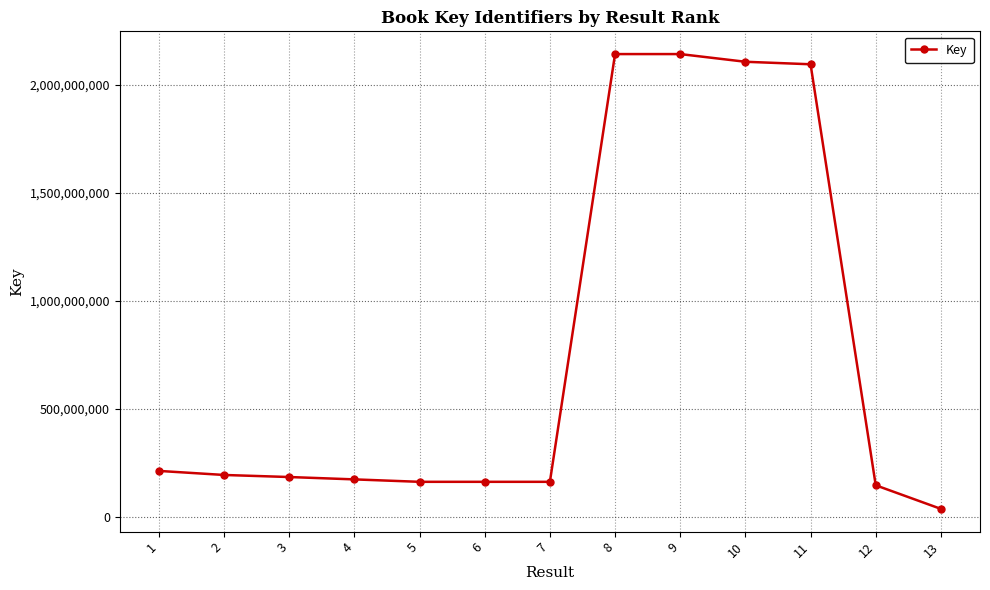

What is the value of the 8th point from the left?

2141337904